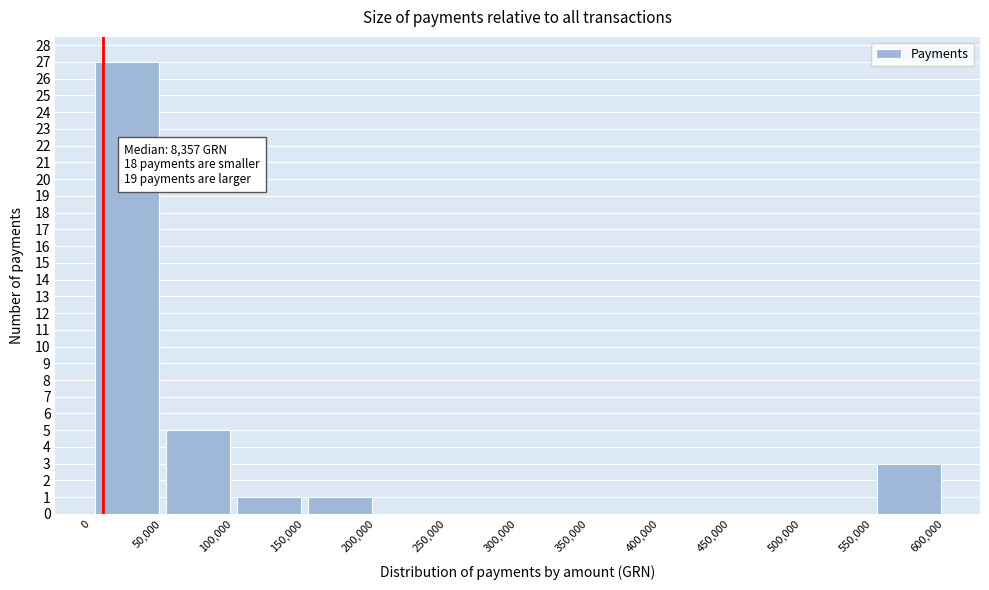

Over which range of the x-axis is the bar tallest?

0 to 50,000